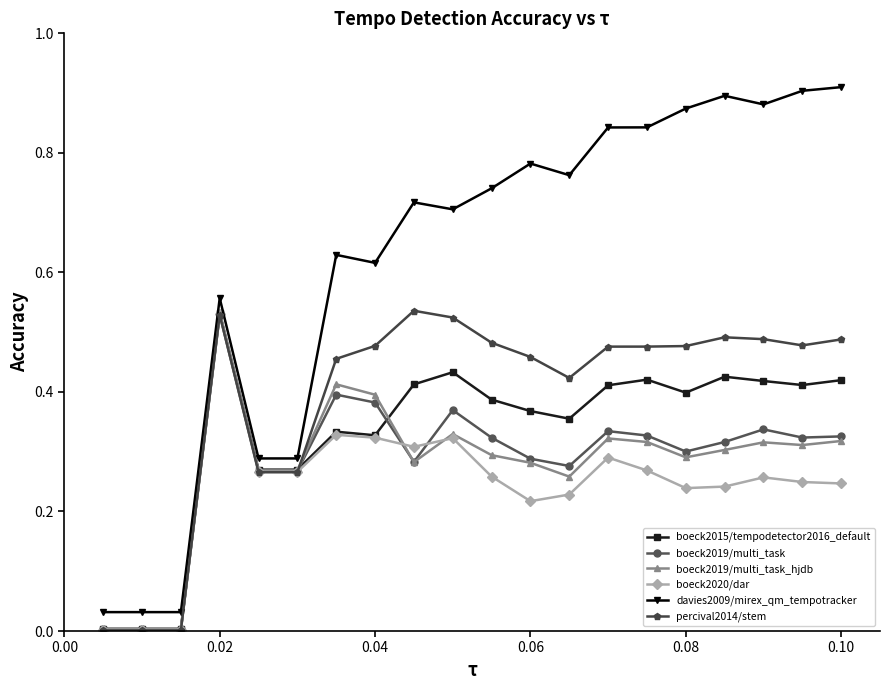

How many lines are shown in the chart?

6